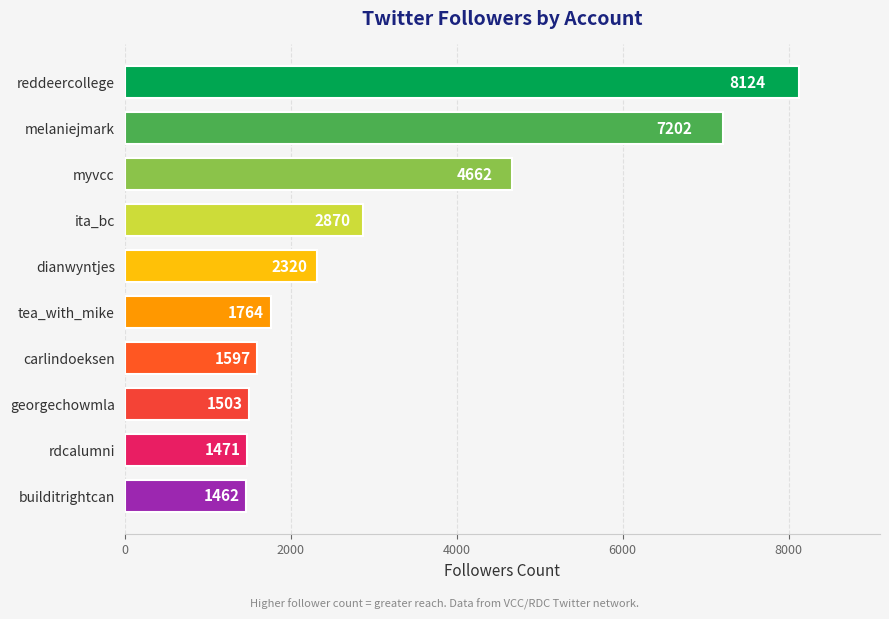

Reading top to bottom, transcribe all the data shown in this chart.

reddeercollege=8124	melaniejmark=7202	myvcc=4662	ita_bc=2870	dianwyntjes=2320	tea_with_mike=1764	carlindoeksen=1597	georgechowmla=1503	rdcalumni=1471	builditrightcan=1462